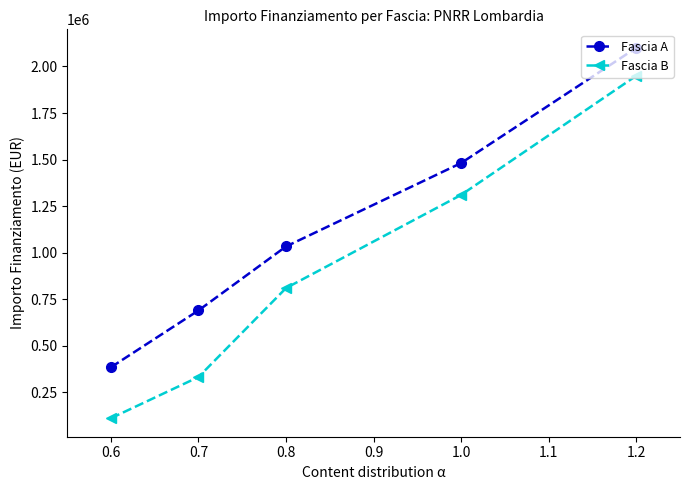

Is the value of Fascia B at 1.0 greater than the value of Fascia A at 0.7?

Yes